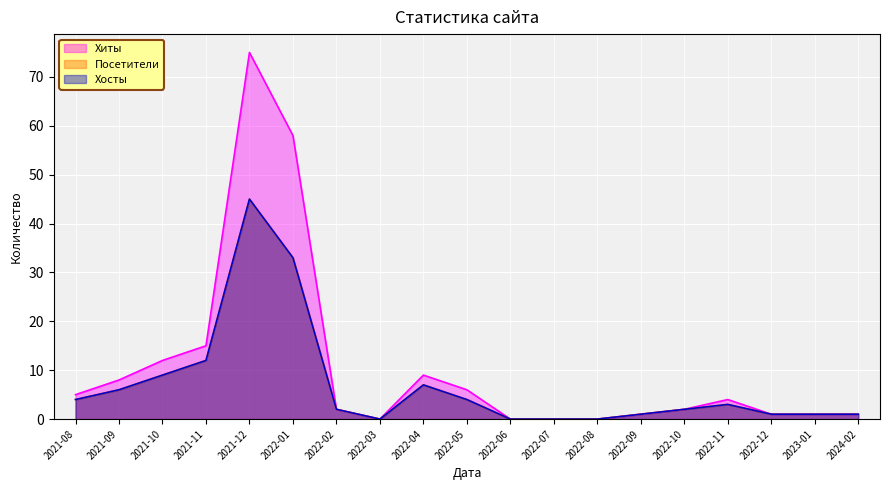

At which category is the sum across all series the highest?

2021-12